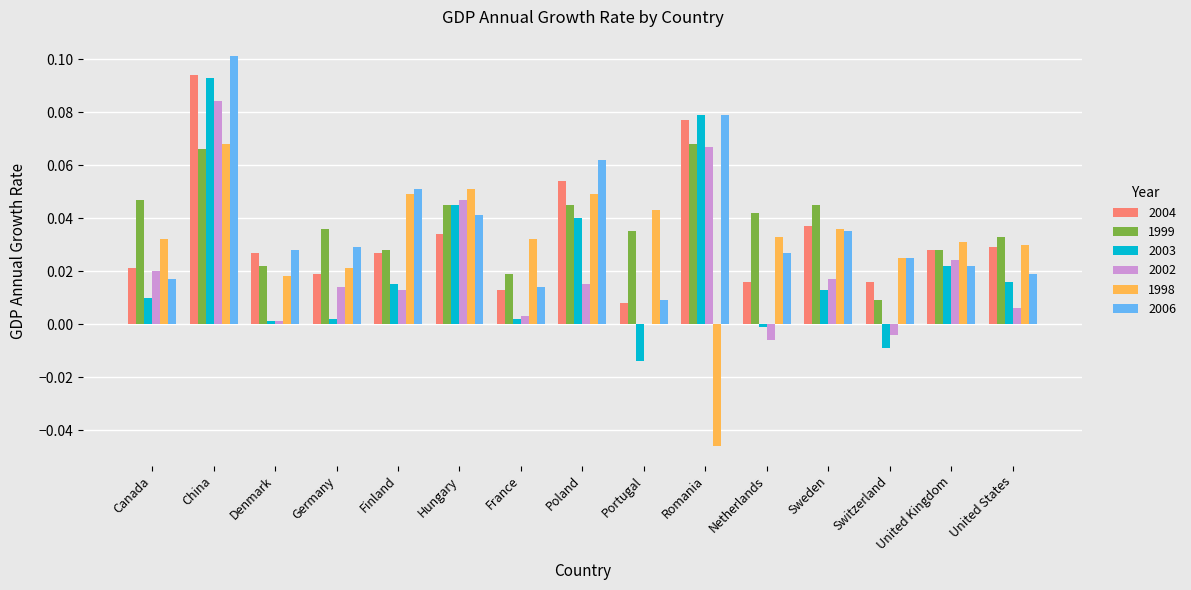

Is the value of 2004 at Sweden greater than the value of 1999 at United States?

Yes